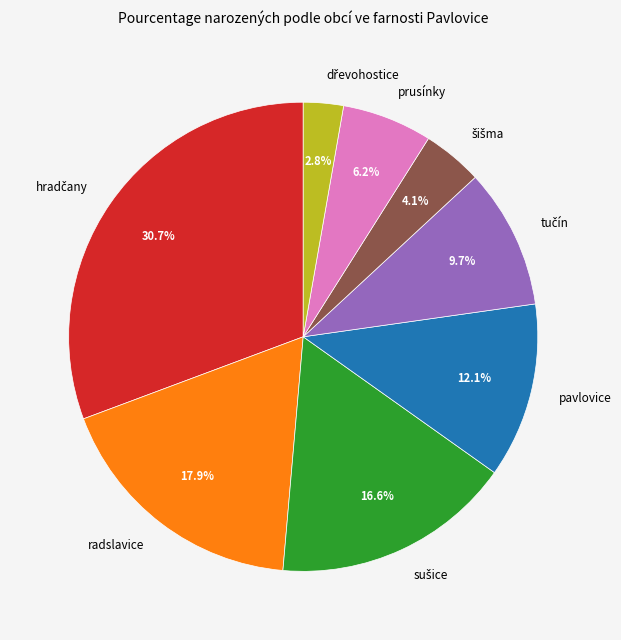

Combined, what portion of the pie is prusínky and radslavice?

24.1%